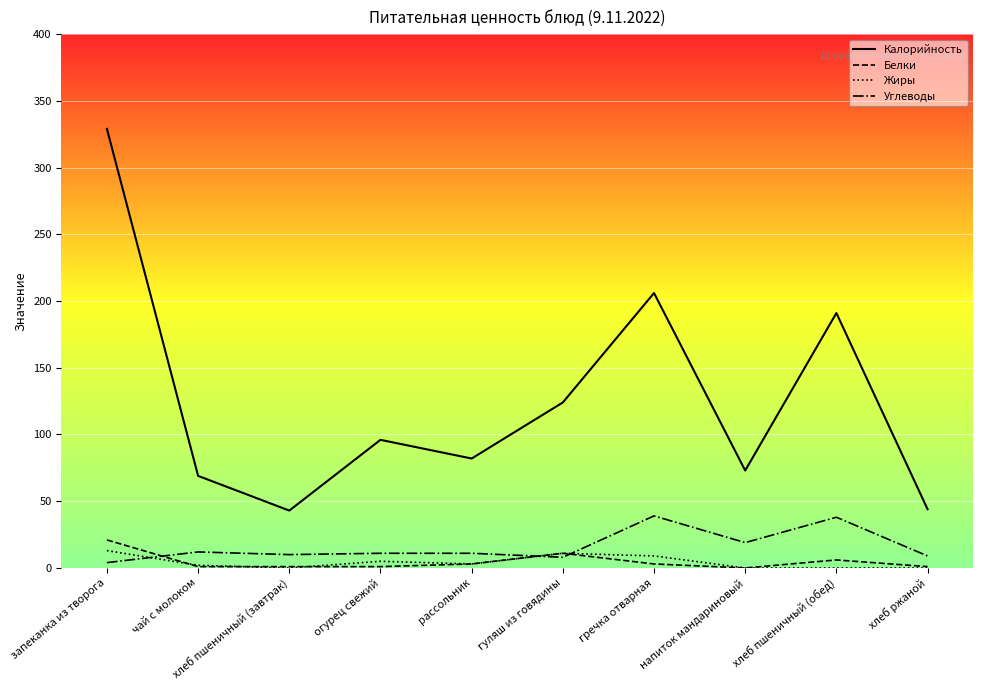

True or false: Жиры and Калорийность cross at least once.

False